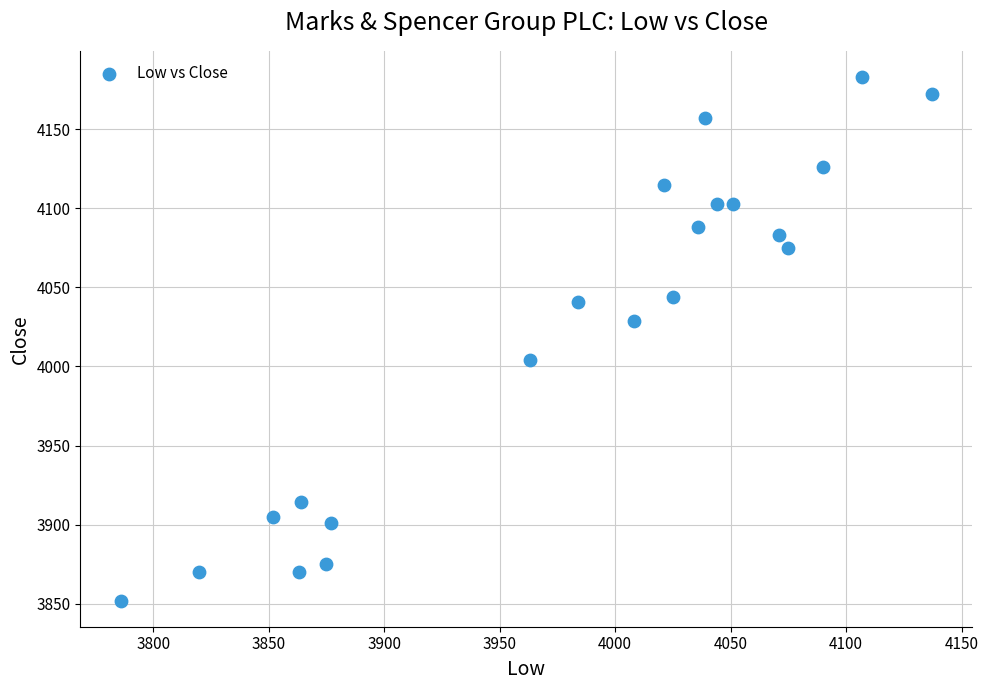

What is the range of X values (max minus min)?

351